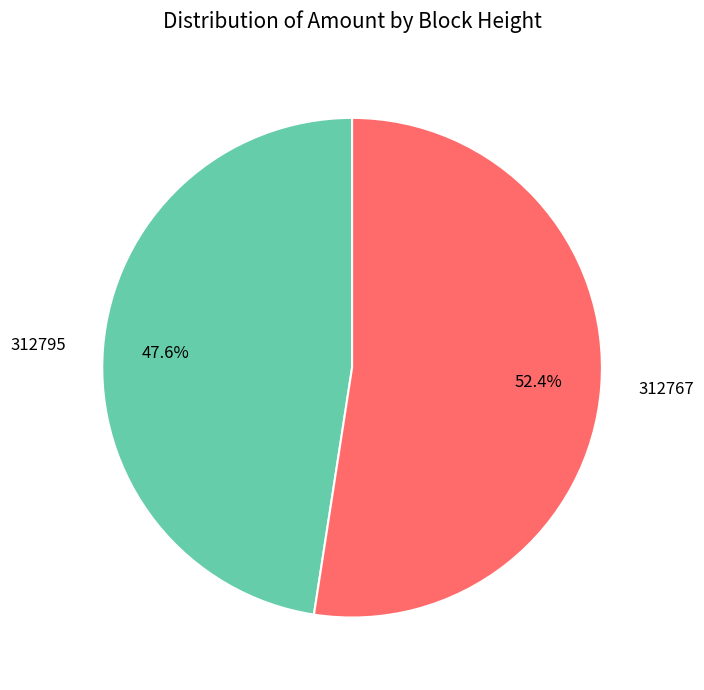

Which category has the biggest portion of the pie?

312767